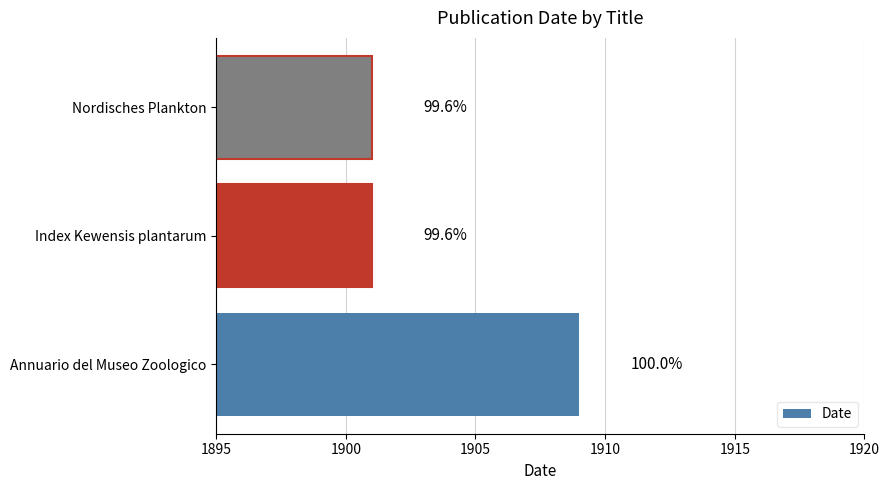

What is the average value?

1904